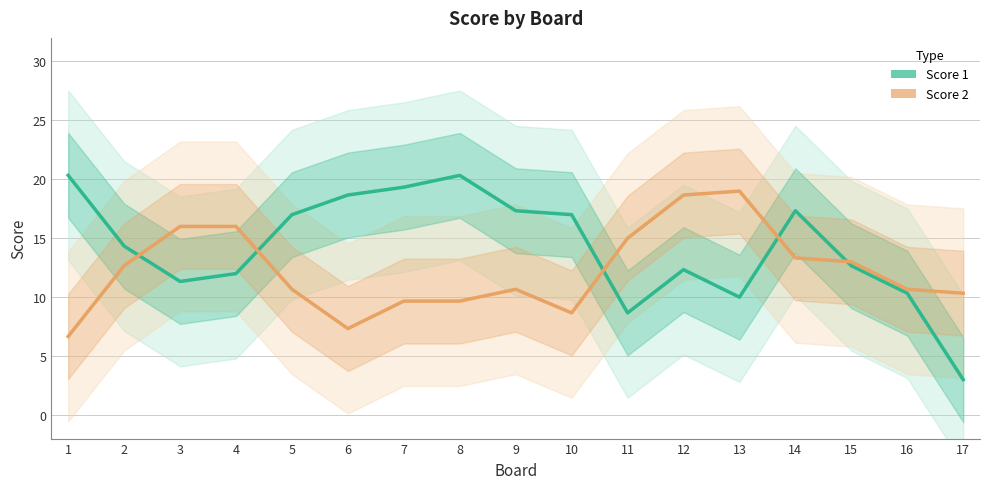

Between 6 and 14, which series saw the biggest shift?

Score 2